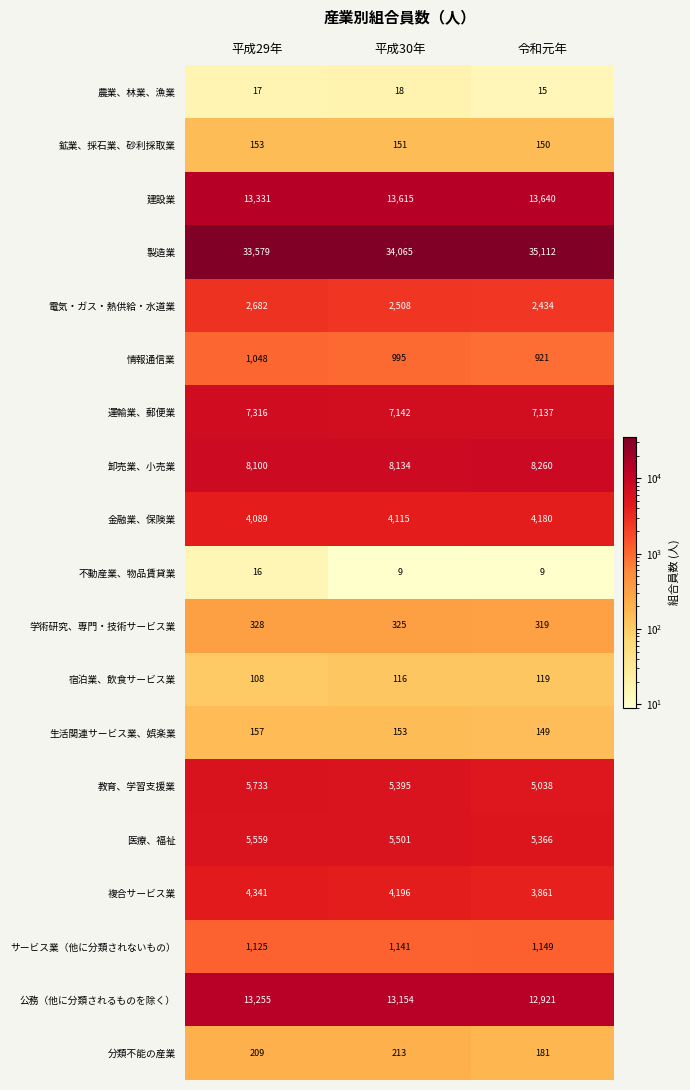

What is the total value across all series at 平成29年?

101146